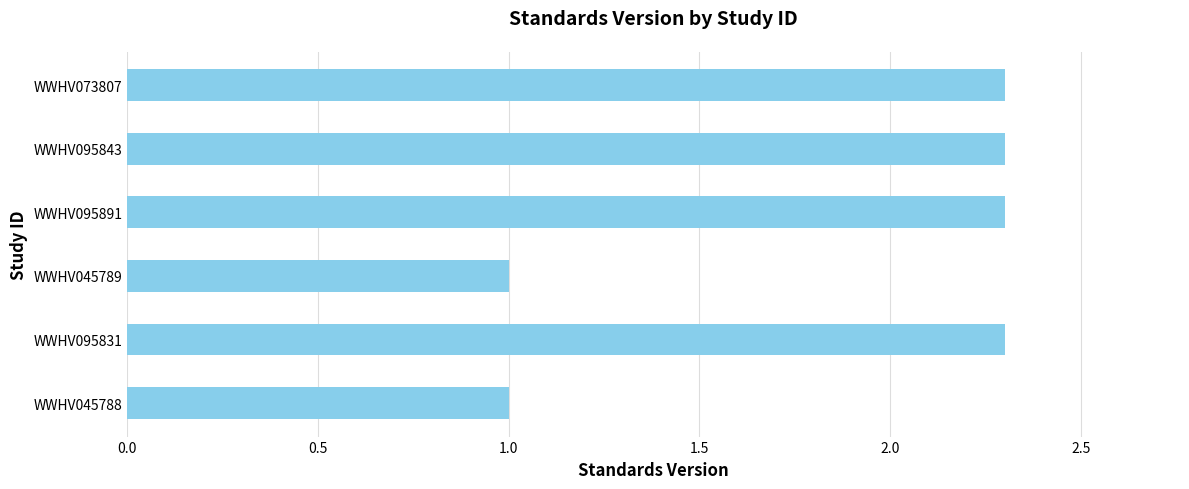

What is the average value?

1.9